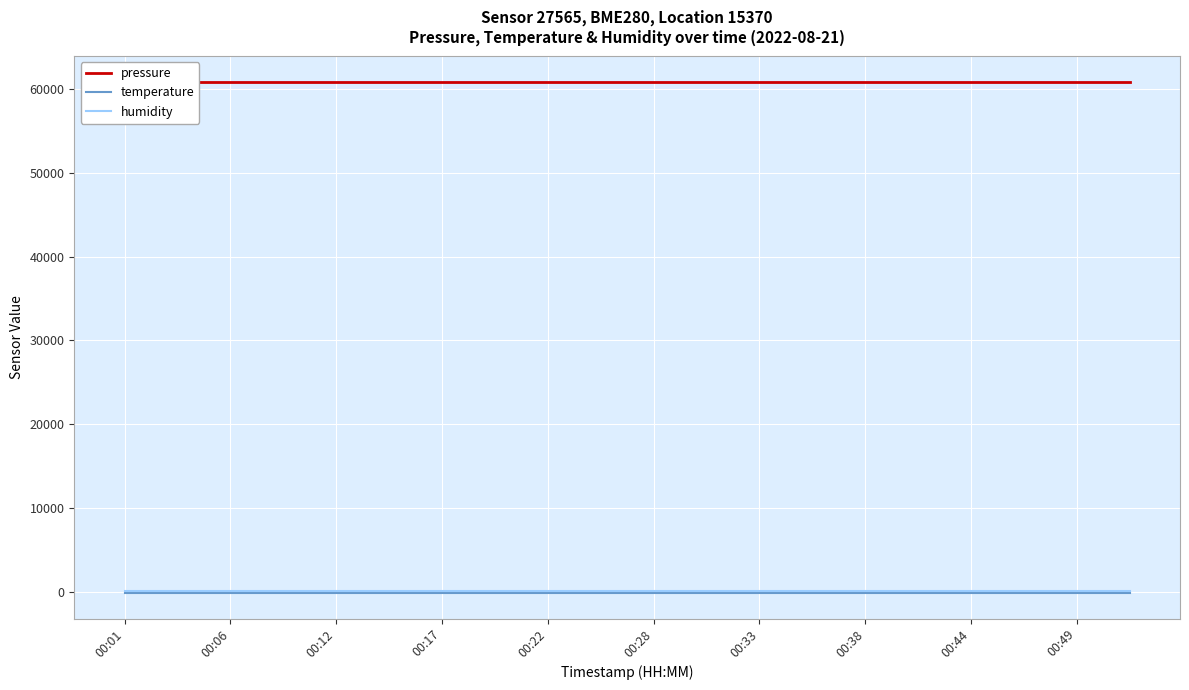

What is the total value across all series at 00:49?

60847.5